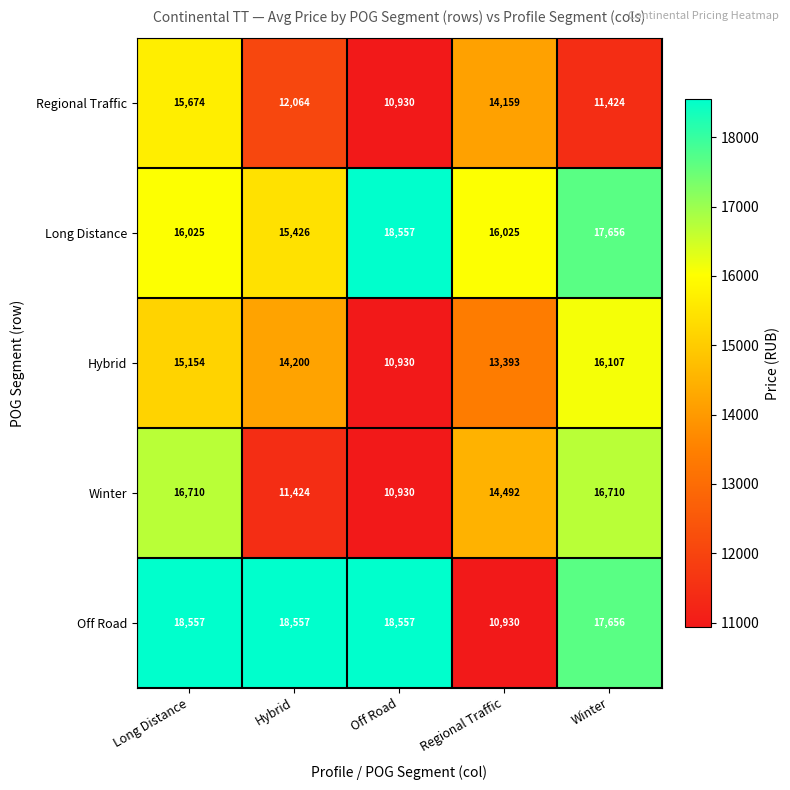

At Long Distance, list the series in order from smallest to largest.

Hybrid, Regional Traffic, Long Distance, Winter, Off Road